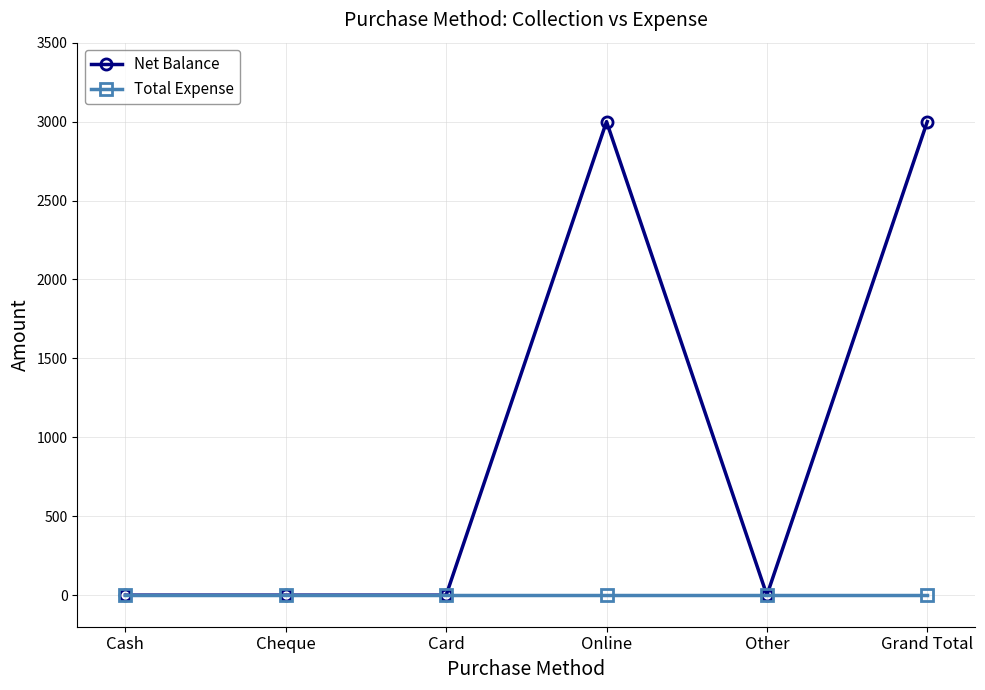

True or false: Net Balance has more than 2 interior local peaks.

False